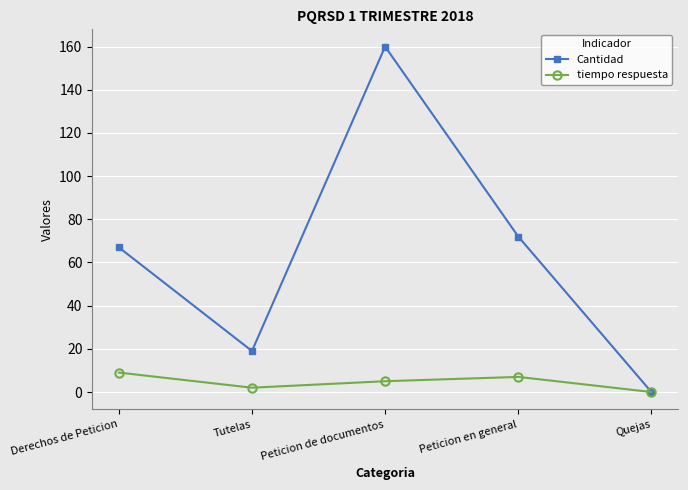

At which category is the sum across all series the highest?

Peticion de documentos